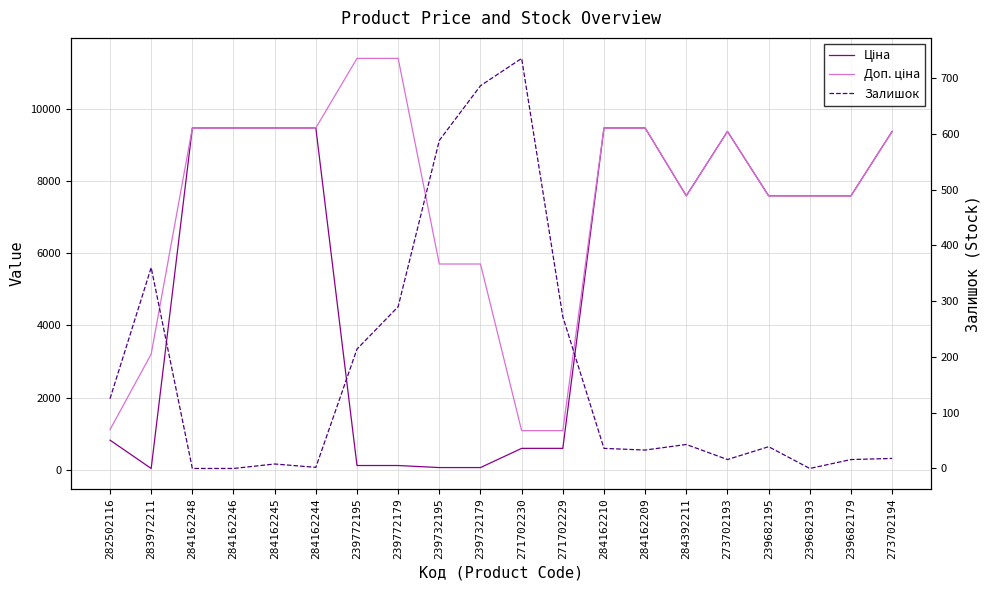

Is it true that Залишок equals -410.3 at 284162248?

False